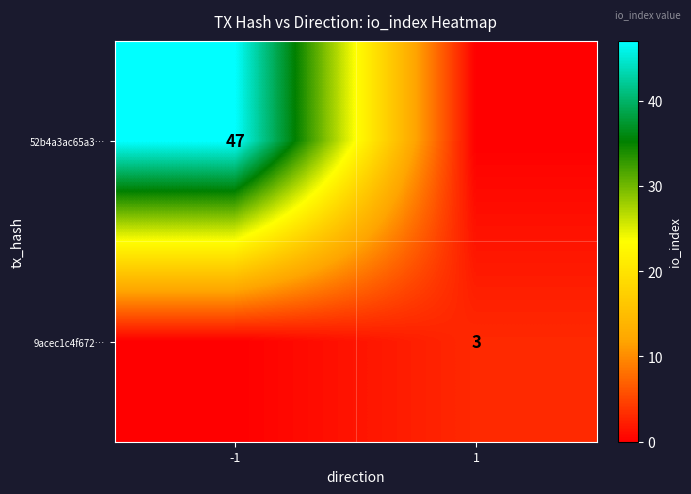

True or false: 9acec1c4f672… has a value of 4 at 1.

False